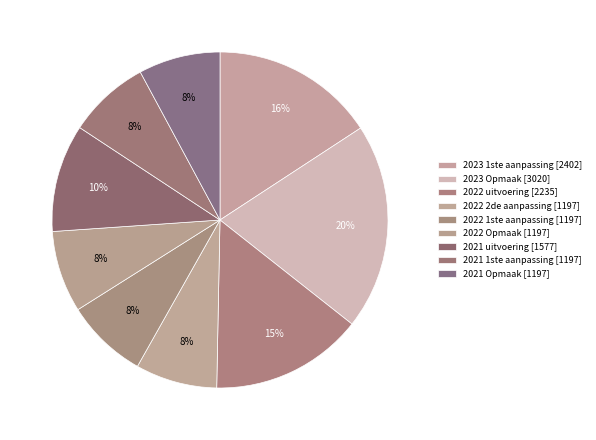

Is the sum of 2022 Opmaak and 2022 2de aanpassing greater than half?

No